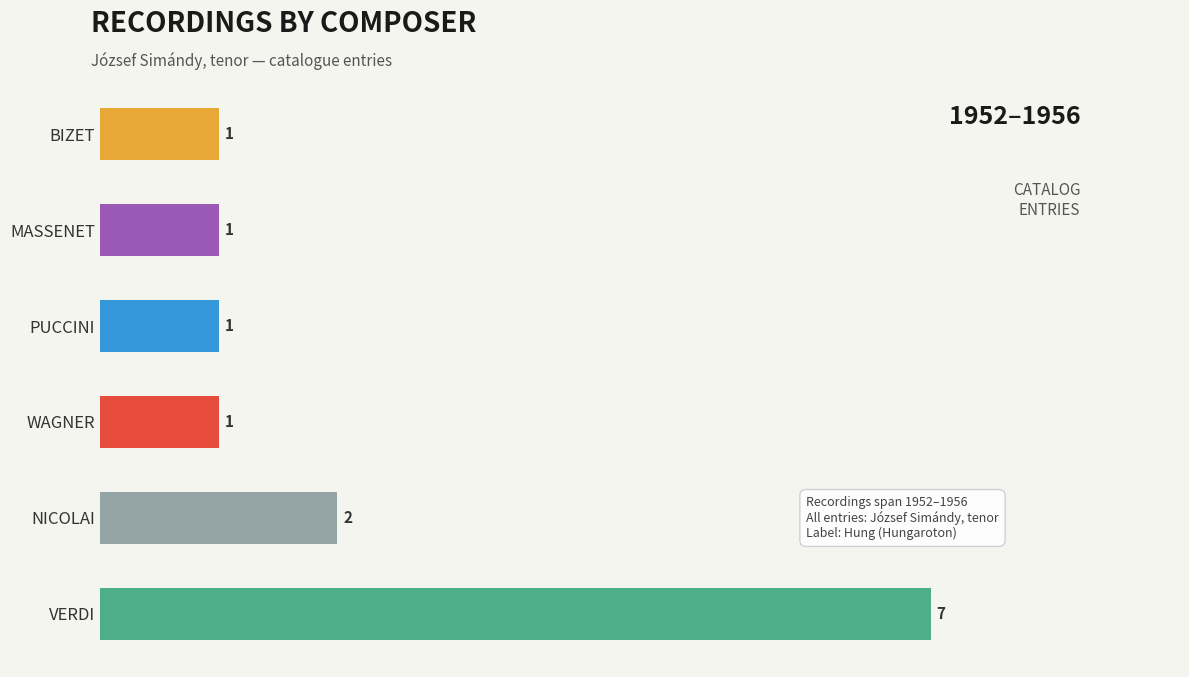

What is the average value?

2